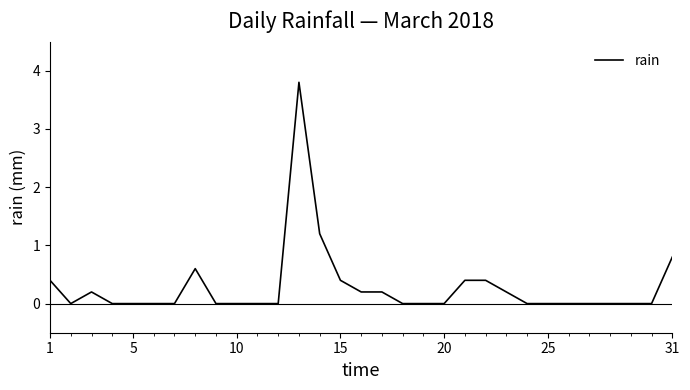

Does the chart display data point markers on the line(s)?

No